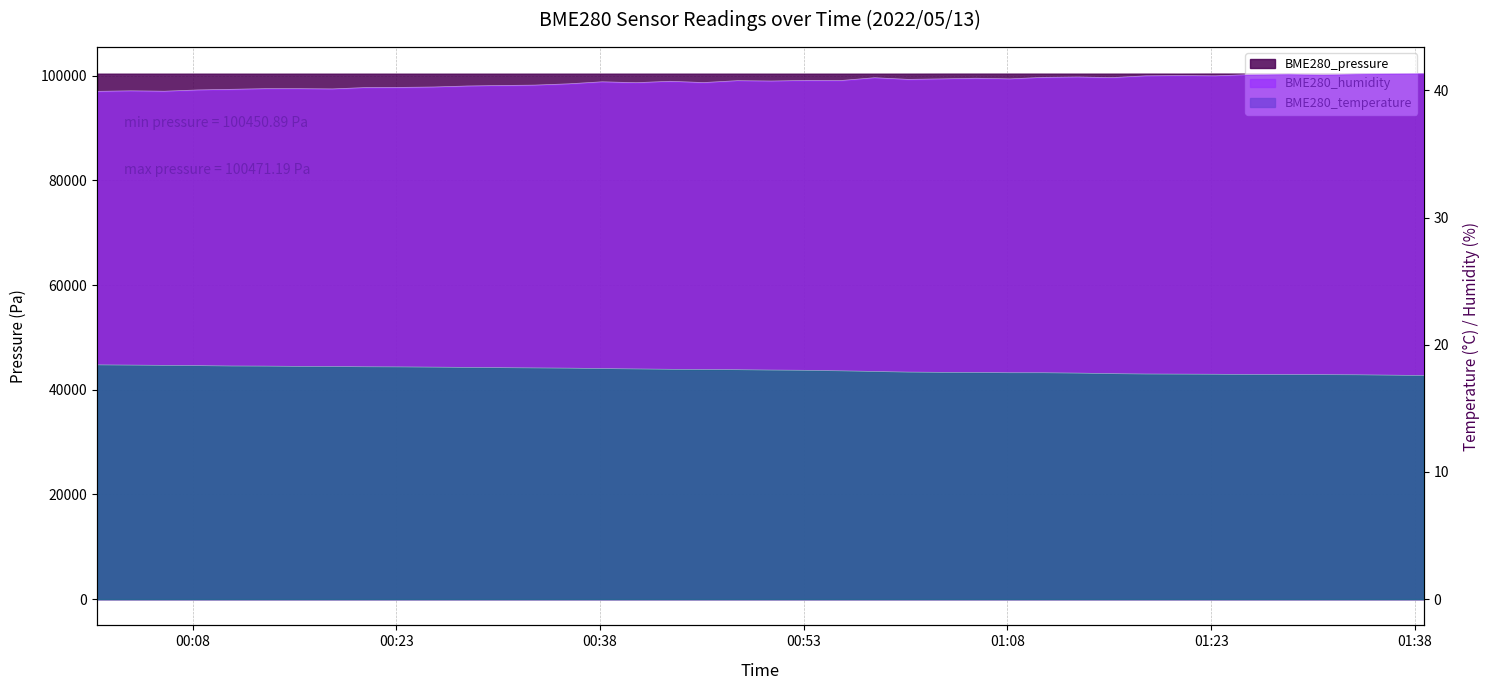

What is the average value of the BME280_temperature series?

18.0